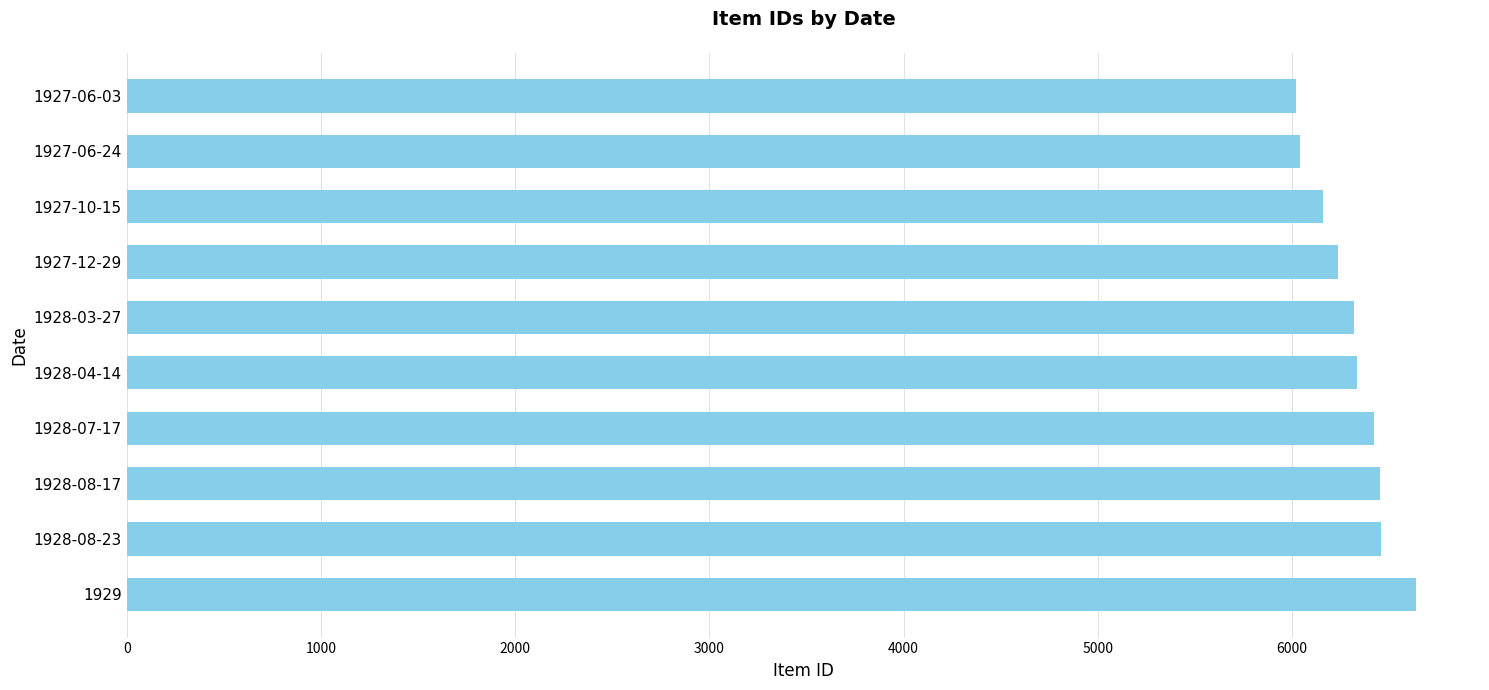

Is it true that the value at 1927-12-29 is 8701?

False